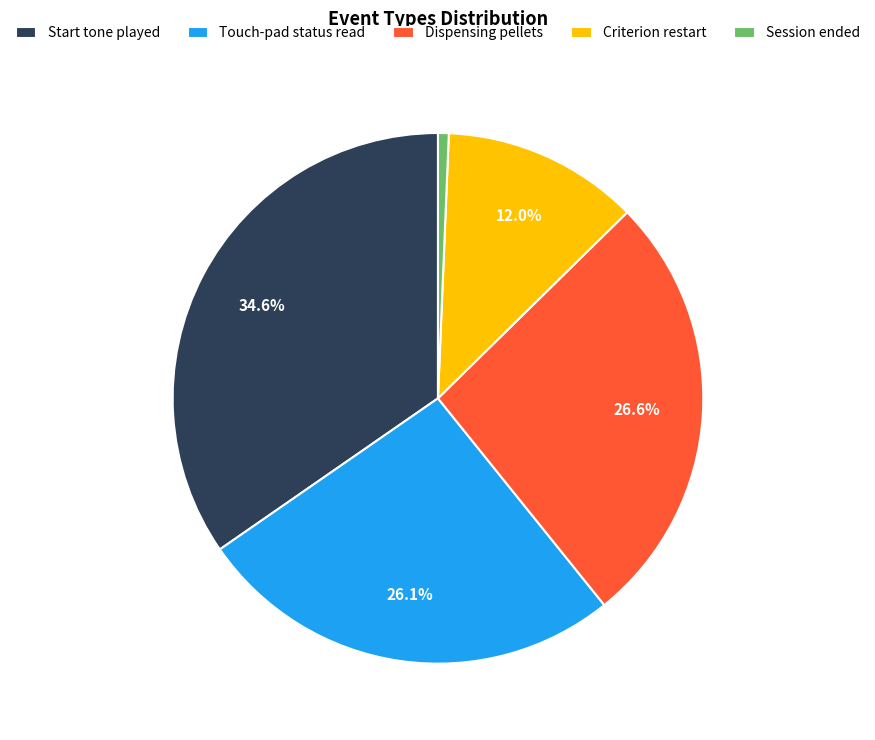

What percentage is NOT represented by Touch-pad status read?

73.9%